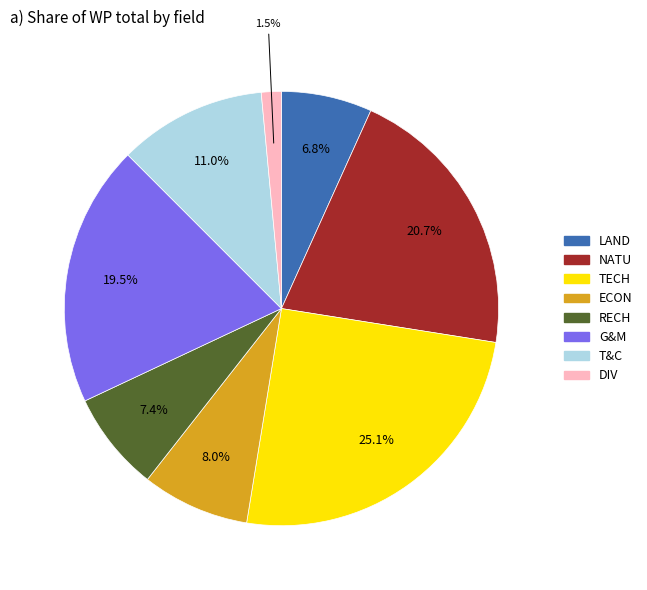

How many slices are in this pie chart?

8